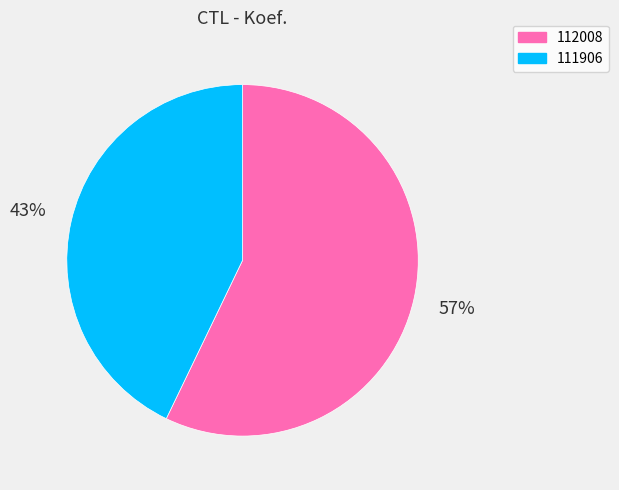

True or false: 111906 accounts for 56% of the total.

False